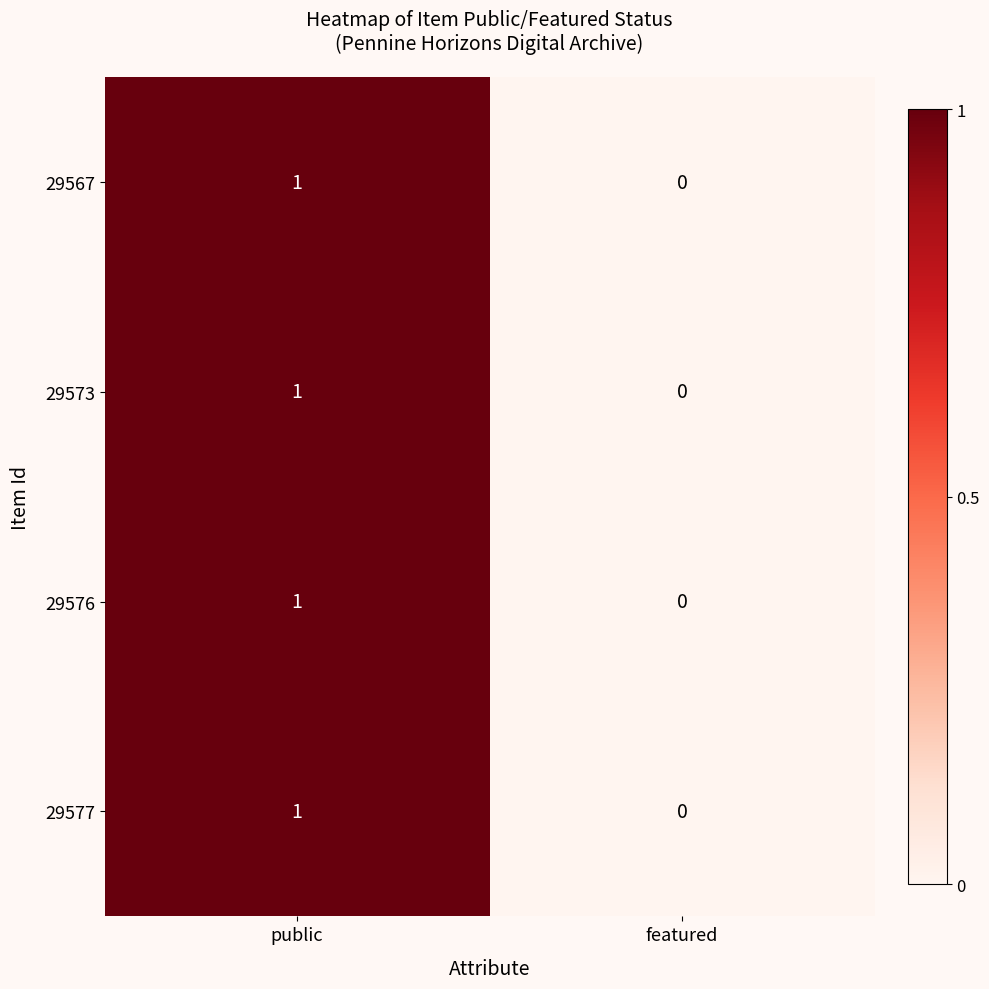

What is the total value across all series at public?

4